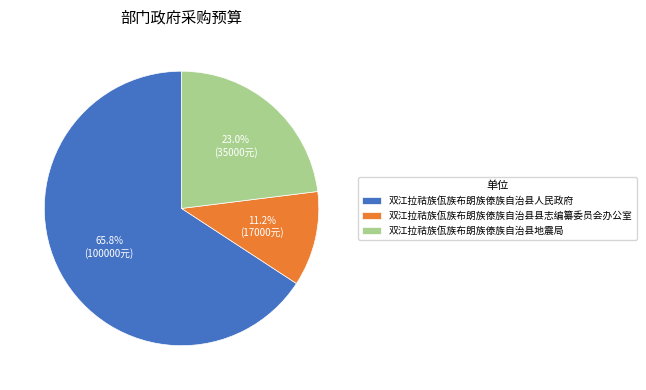

How many slices are in this pie chart?

3